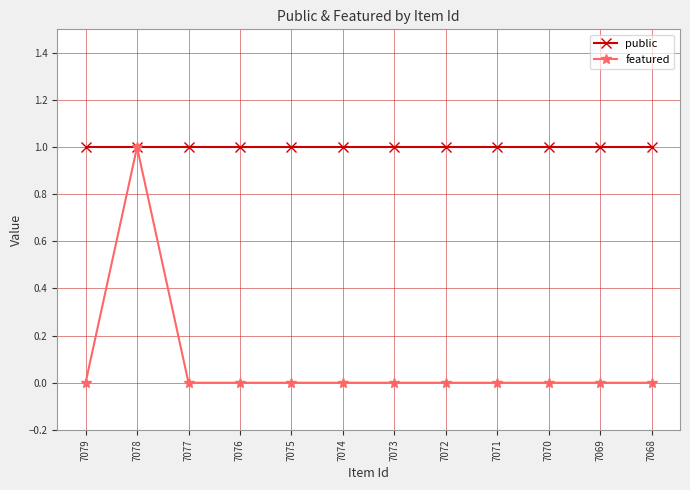

True or false: public has a value of 2 at 7076.

False